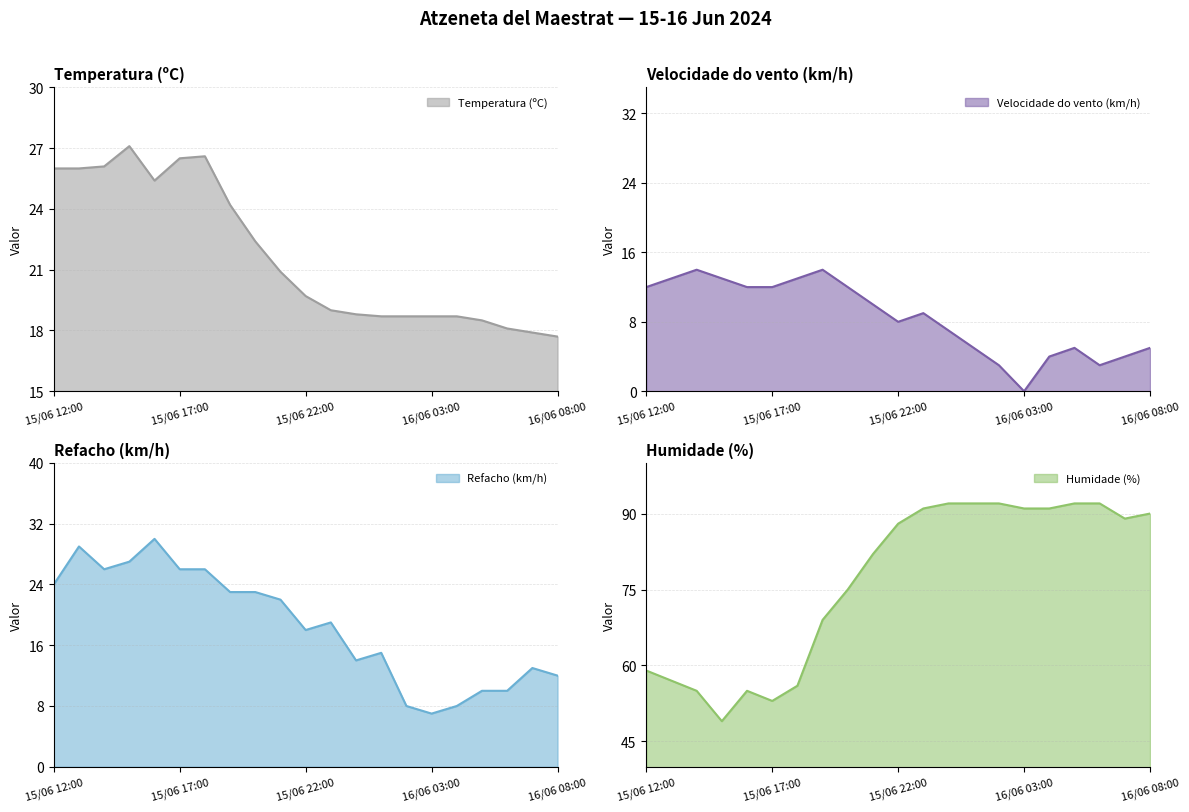

Which category has the lowest value in the Humidade (%) series?

15/06 15:00